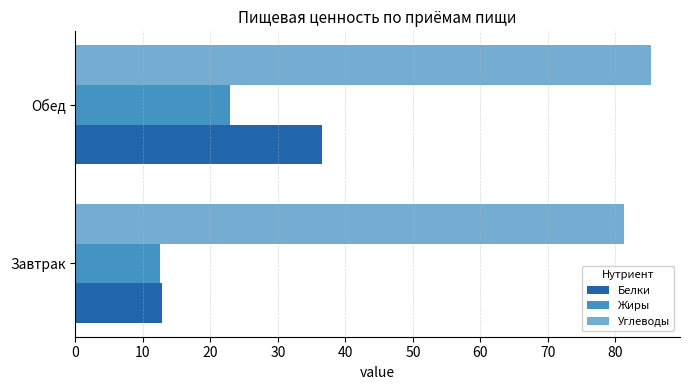

At which label is Жиры closest to 17?

Завтрак